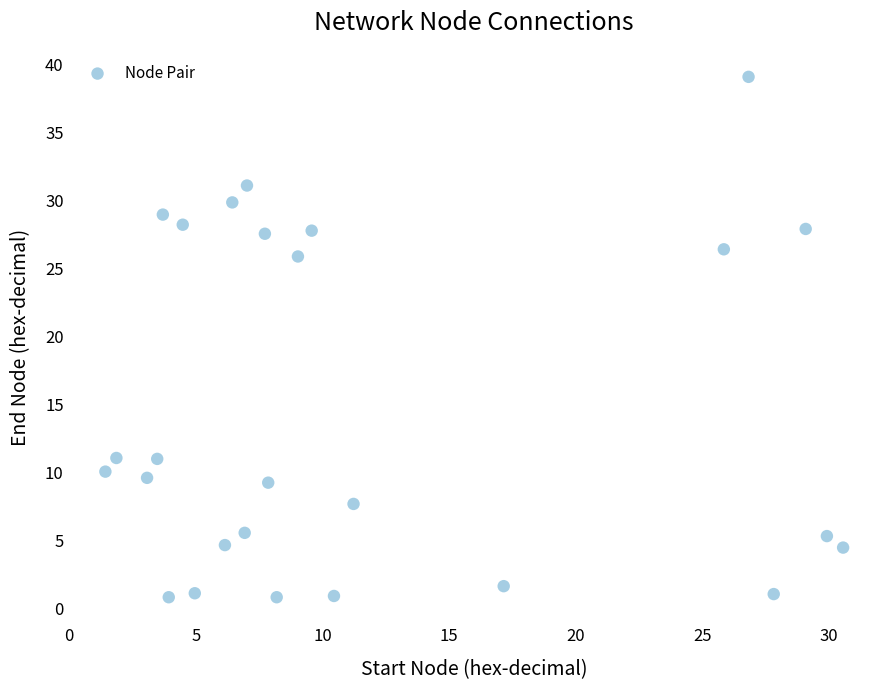

What Y value in the scatter plot is closest to 19?

25.9